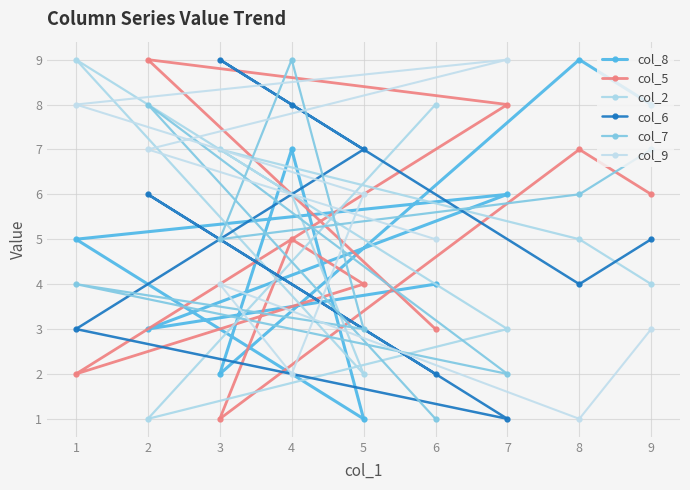

True or false: col_7 has more than 1 points higher than both neighbors.

True